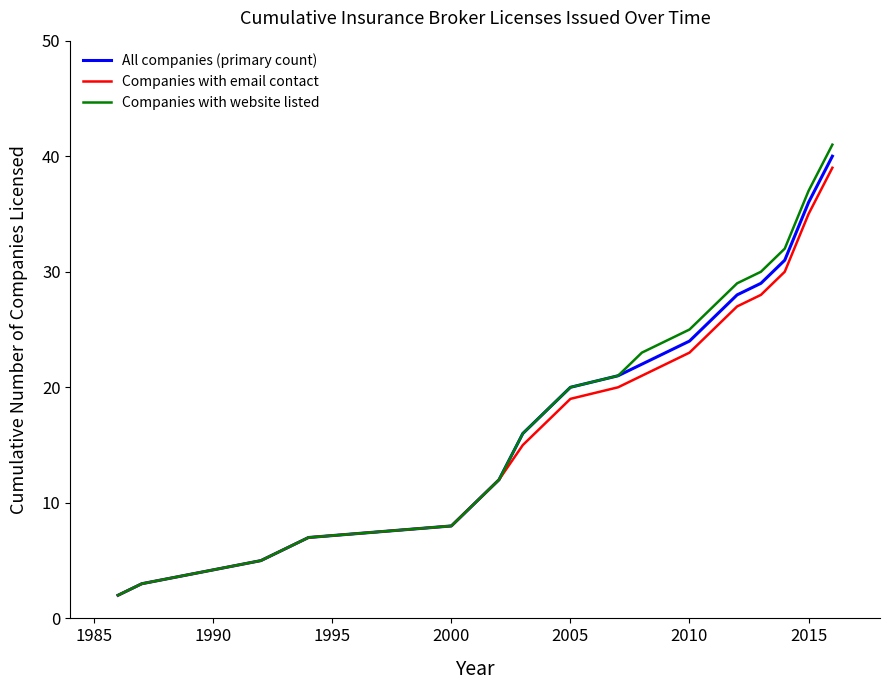

What is the maximum value for All companies (primary count)?

40